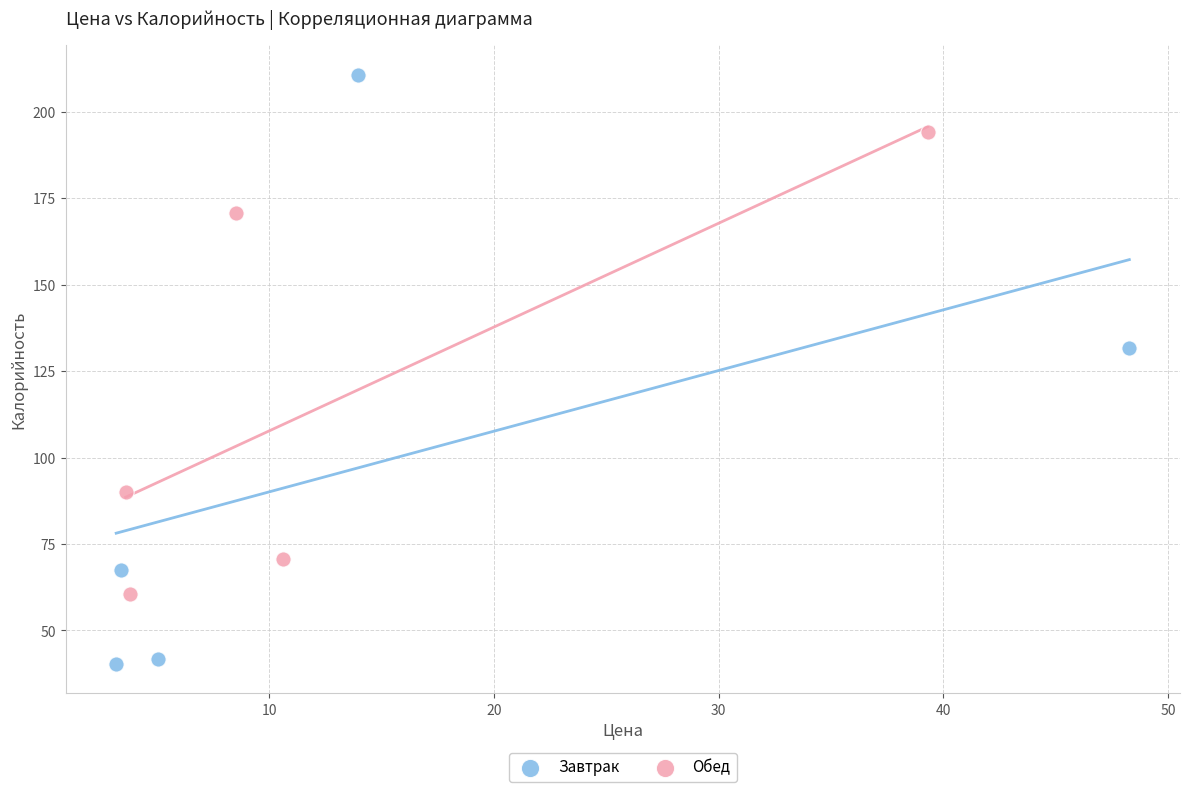

Which series contains the highest Y value?

Завтрак